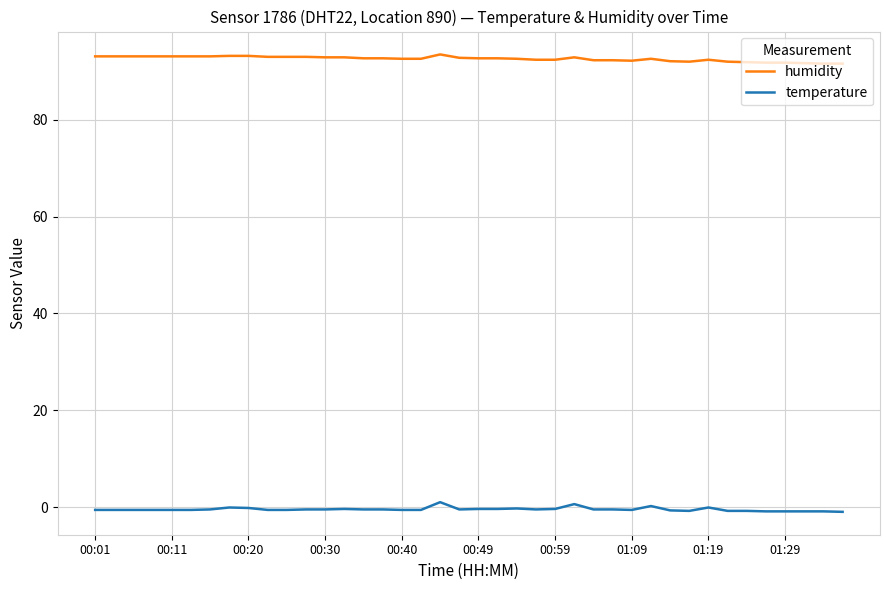

True or false: humidity and temperature cross at least once.

False